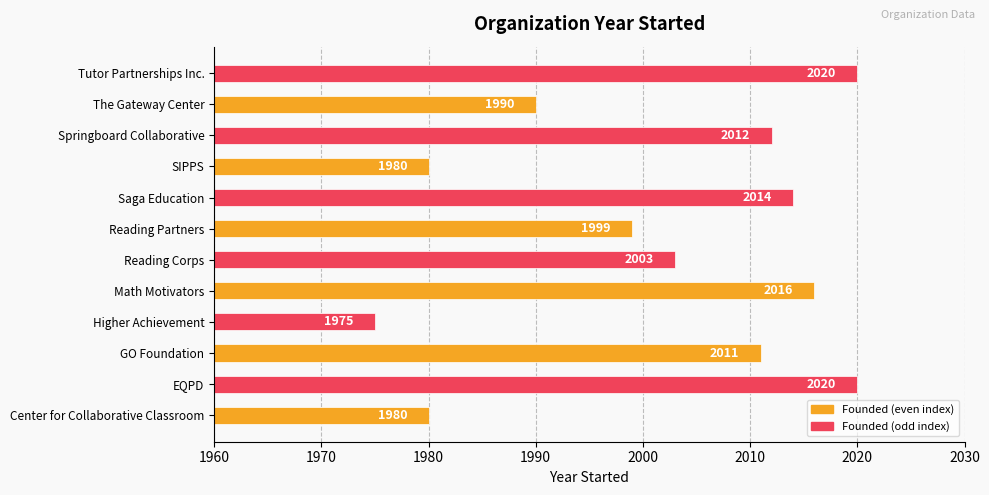

What is the approximate value at SIPPS, to the nearest 10?

1980